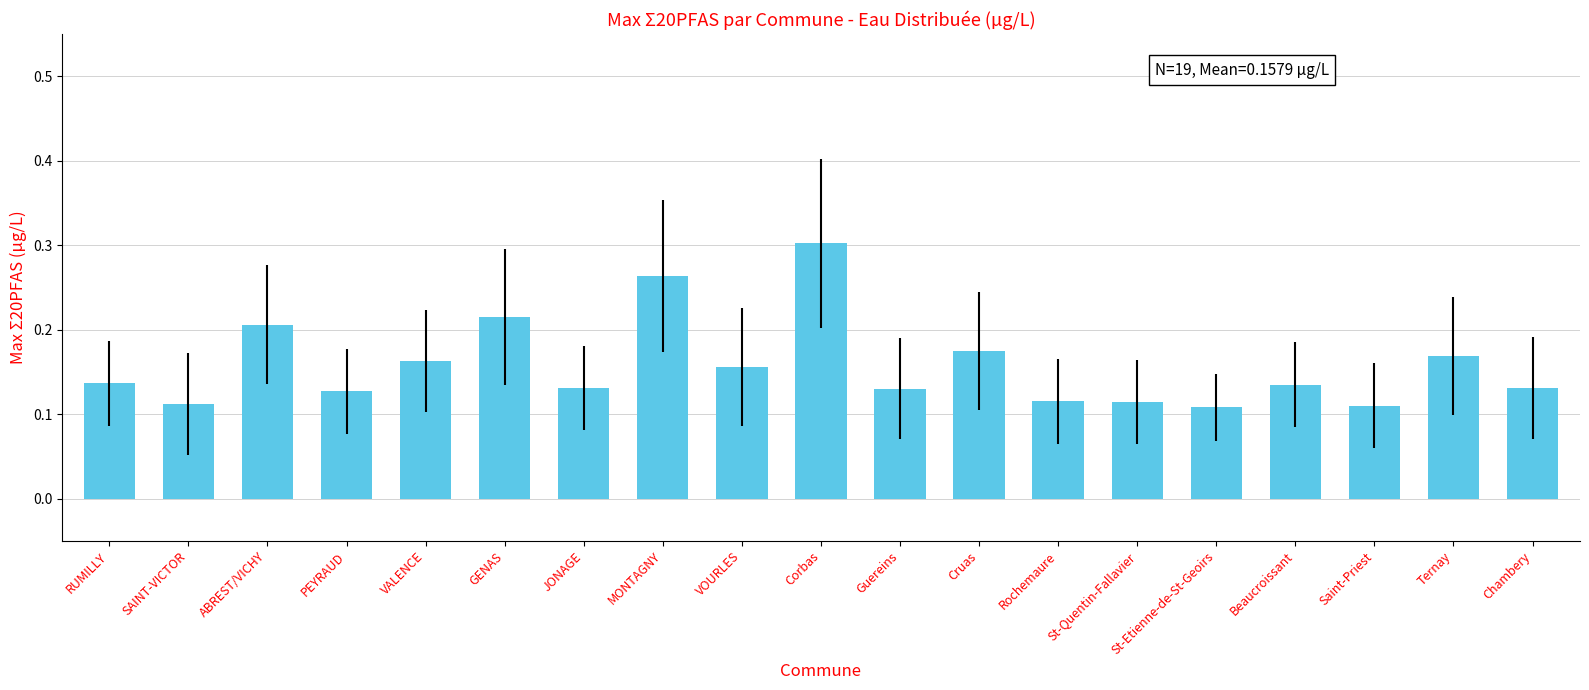

What is the sum of all values?

3.0